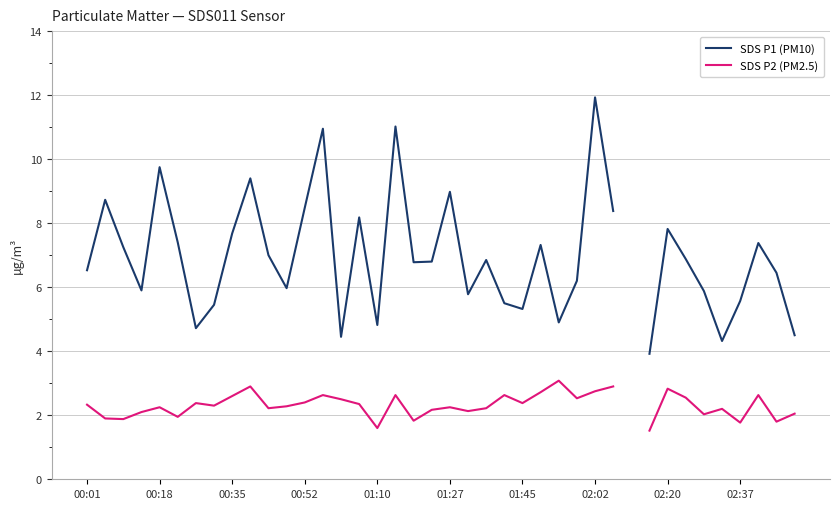

In SDS P2 (PM2.5), how many points are higher than both neighbors (excluding endpoints)?

11